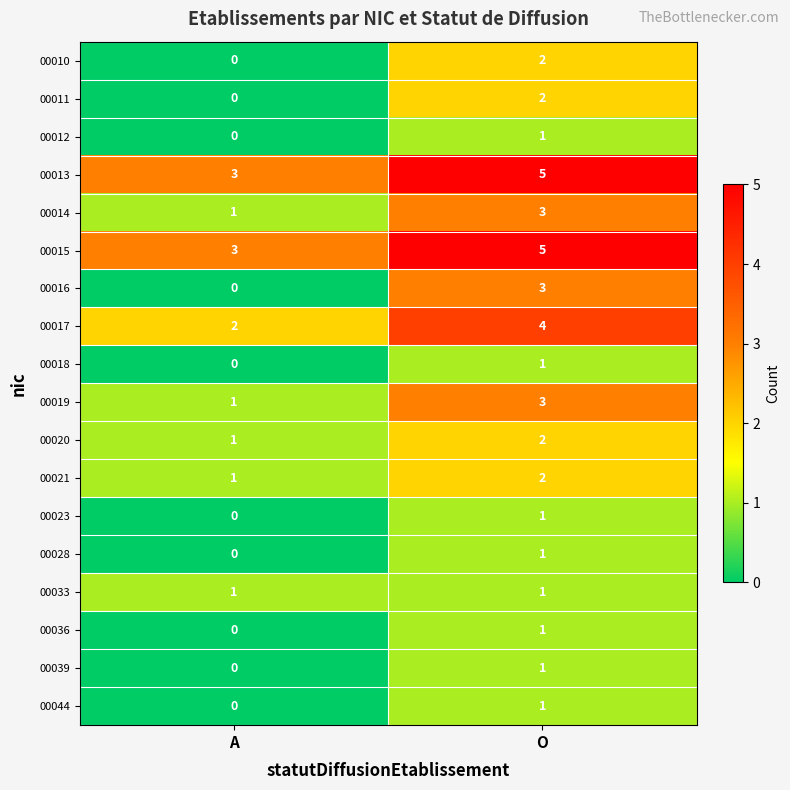

At which category is the sum across all series the highest?

O